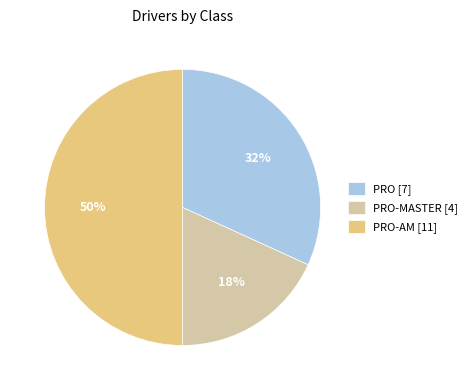

True or false: PRO [7] accounts for 32% of the total.

True